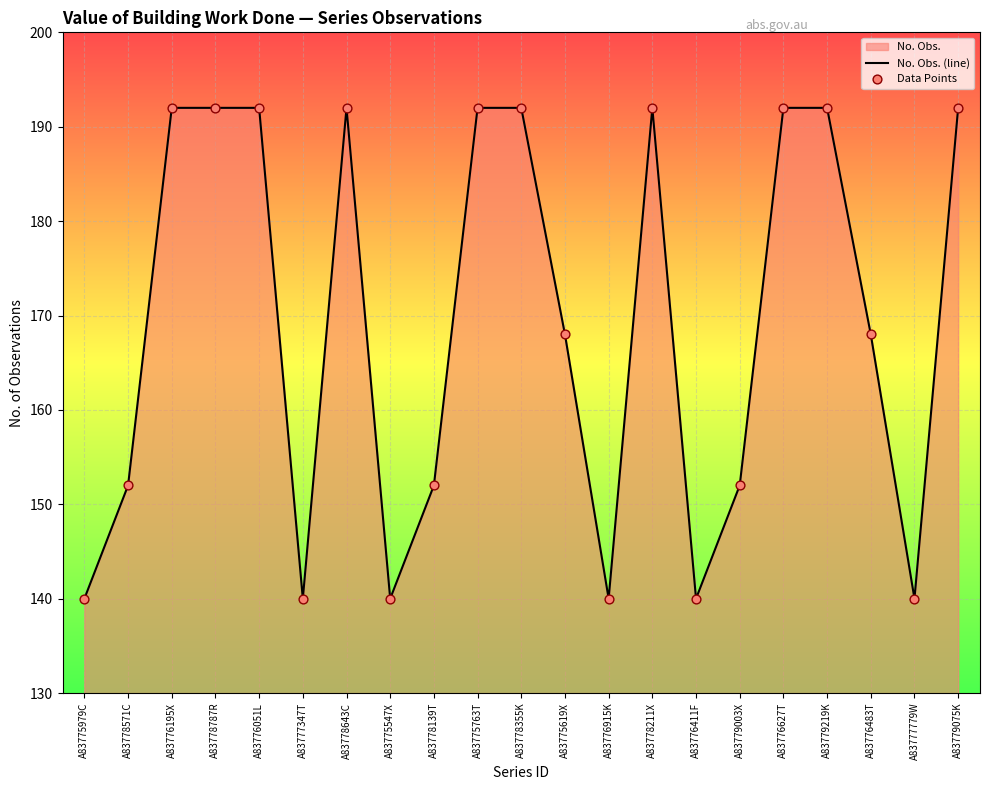

What is the total value across all series at A83779219K?

384